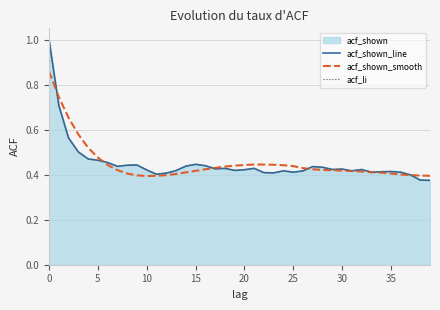

What is the label of the 34th point from the left?

33